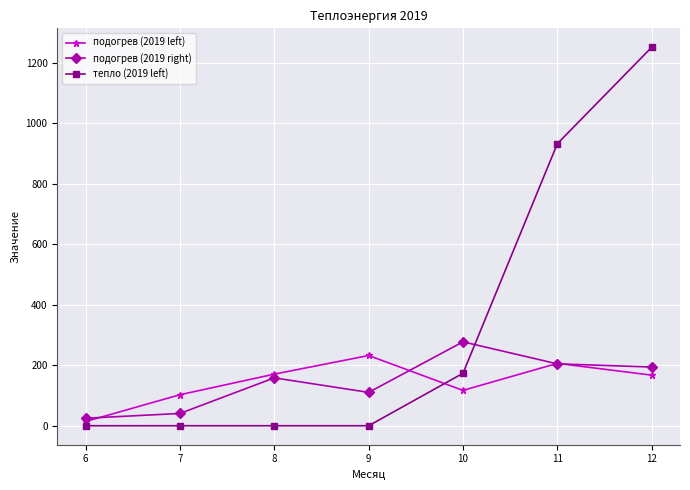

True or false: тепло (2019 left) and подогрев (2019 left) cross at least once.

True